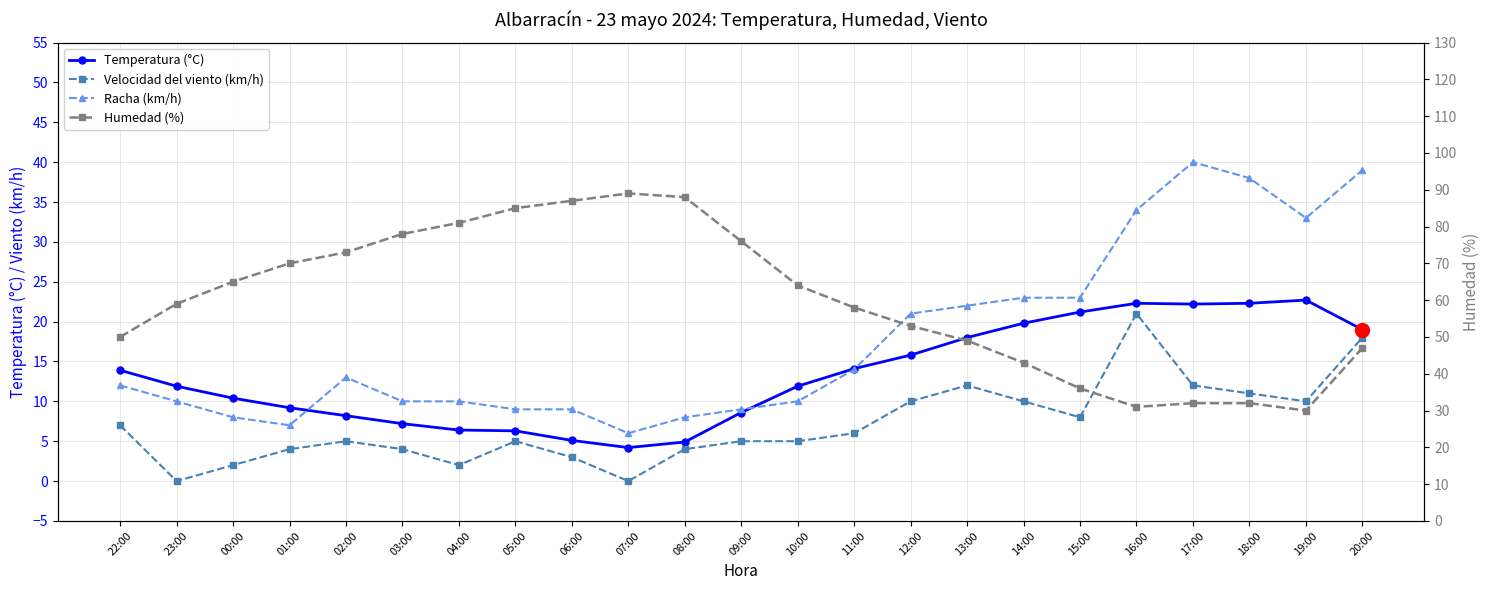

Reading right to left, extract all data points from this chart.

Temperatura (°C): 19.0	22.7	22.3	22.2	22.3	21.2	19.8	18.0	15.8	14.1	11.9	8.6	4.9	4.2	5.1	6.3	6.4	7.2	8.2	9.2	10.4	11.9	13.9
Velocidad del viento (km/h): 18.0	10.0	11.0	12.0	21.0	8.0	10.0	12.0	10.0	6.0	5.0	5.0	4.0	0.0	3.0	5.0	2.0	4.0	5.0	4.0	2.0	0.0	7.0
Racha (km/h): 39.0	33.0	38.0	40.0	34.0	23.0	23.0	22.0	21.0	14.0	10.0	9.0	8.0	6.0	9.0	9.0	10.0	10.0	13.0	7.0	8.0	10.0	12.0
Humedad (%): 47.0	30.0	32.0	32.0	31.0	36.0	43.0	49.0	53.0	58.0	64.0	76.0	88.0	89.0	87.0	85.0	81.0	78.0	73.0	70.0	65.0	59.0	50.0